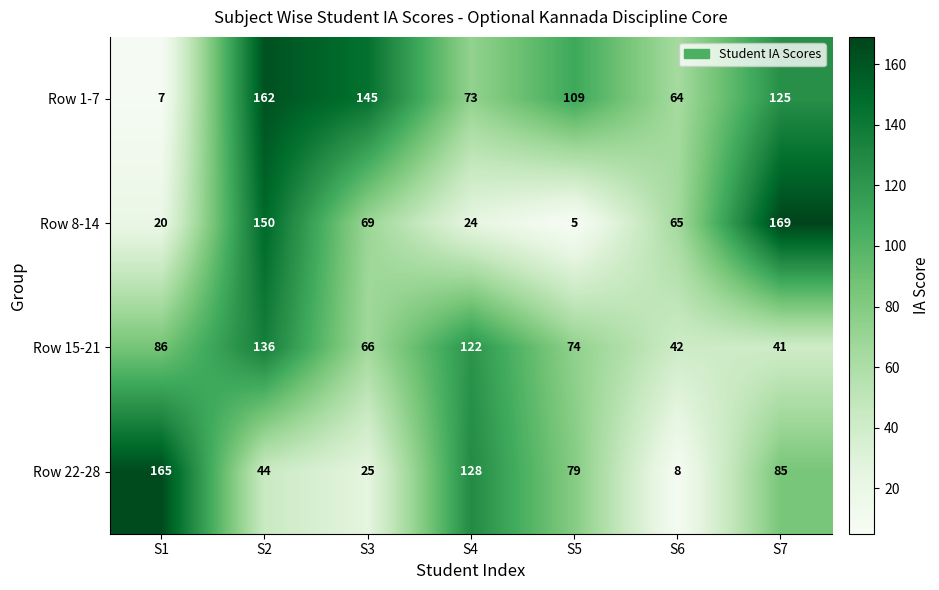

True or false: Row 1-7 has a value of 208 at S3.

False